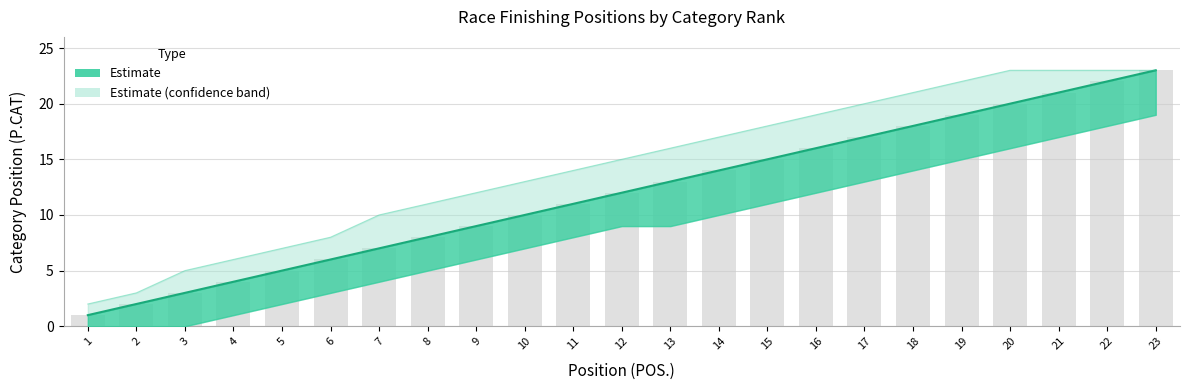

How many categories are shown in the chart?

23